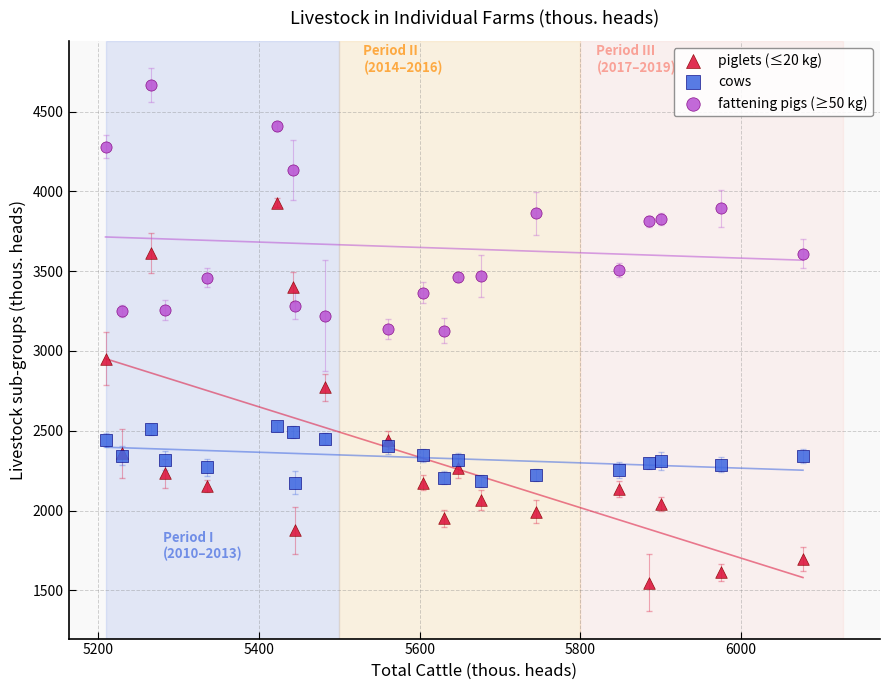

Which series reaches the maximum Y coordinate?

fattening pigs (≥50 kg)